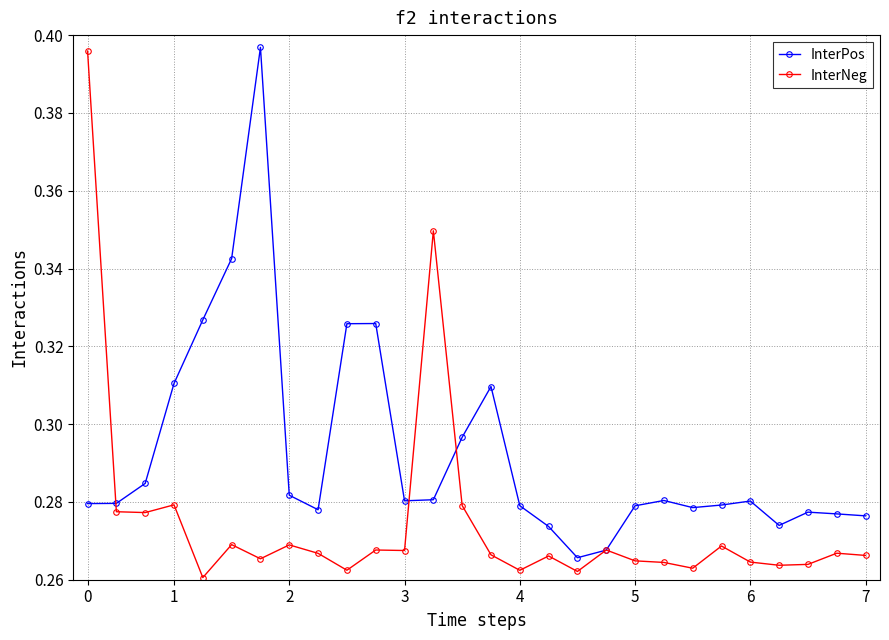

At how many categories does at least one series exceed 0?

28